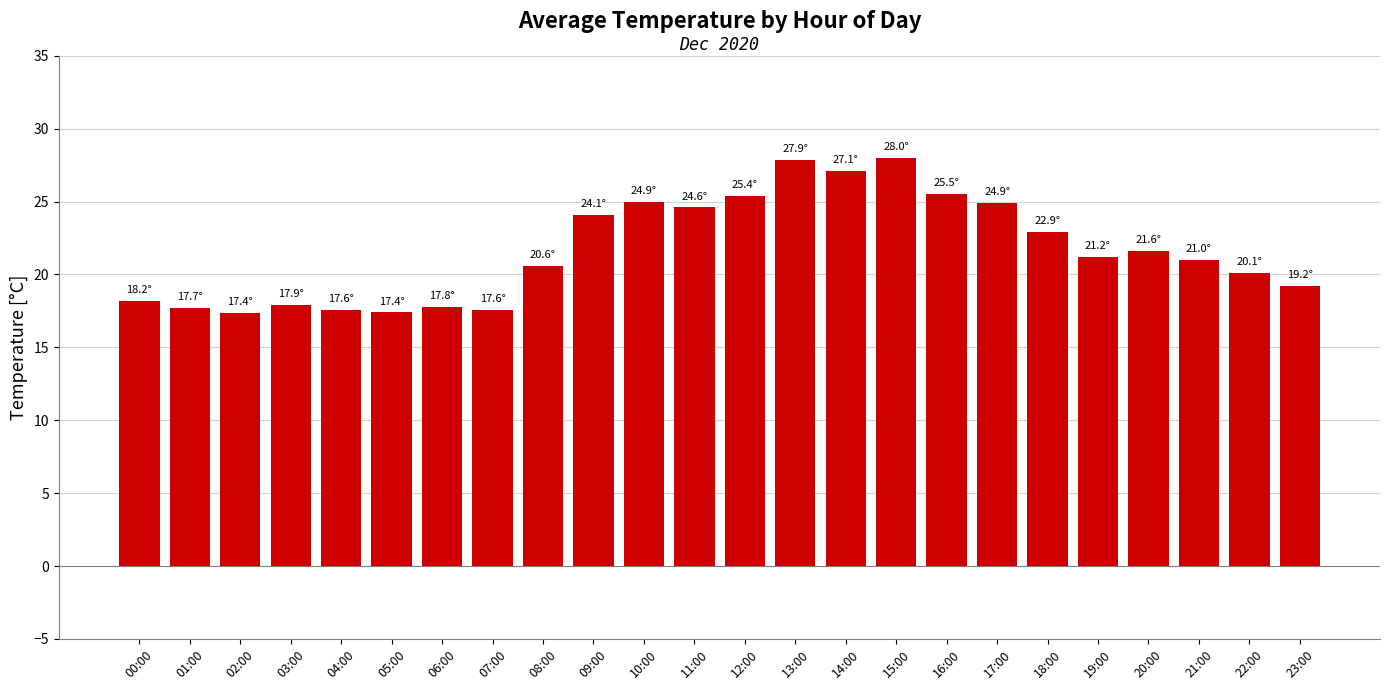

Does the chart contain stacked bars?

No